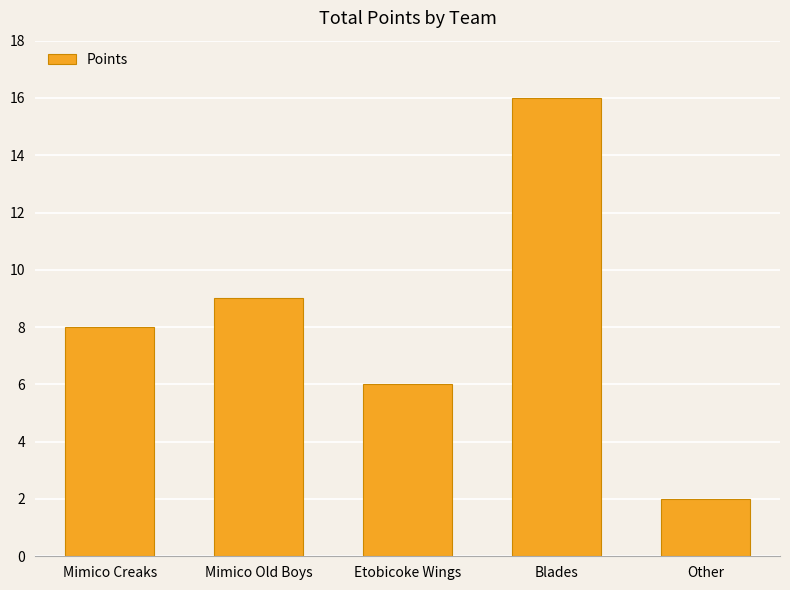

What is the average value?

8